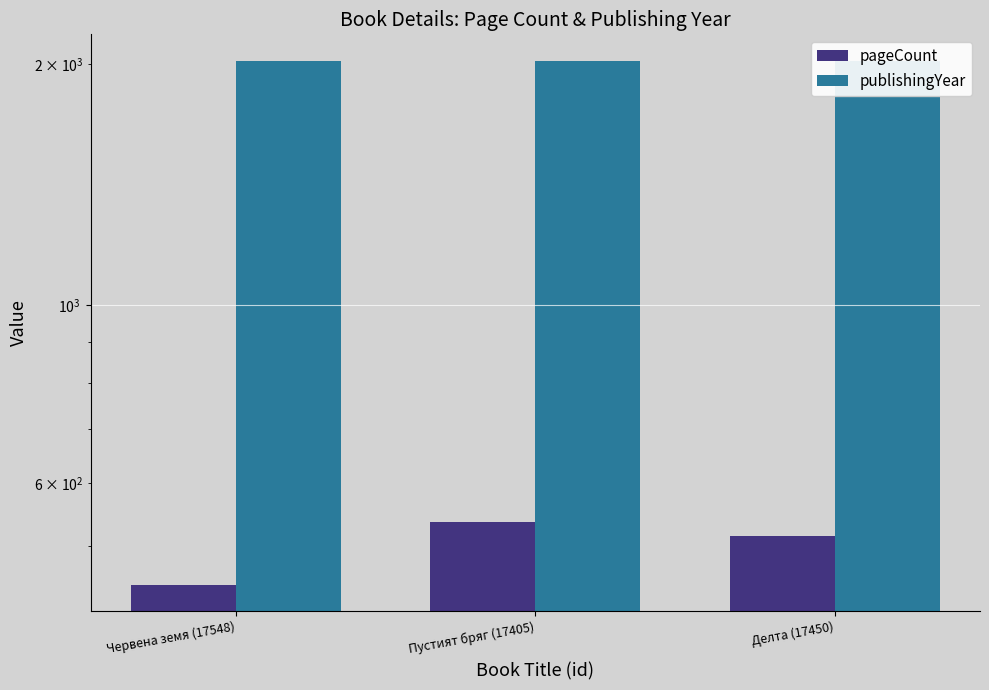

Rank the categories by pageCount value from lowest to highest.

Червена земя (17548), Делта (17450), Пустият бряг (17405)